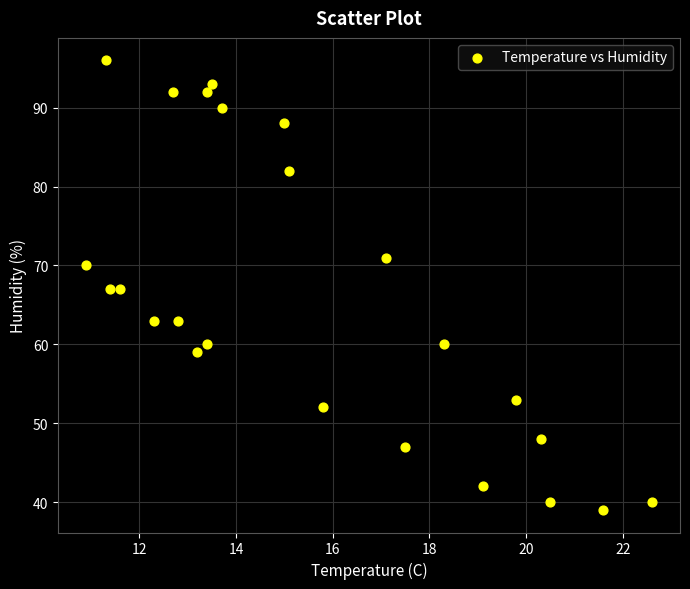

What is the range of Y values (max minus min)?

57